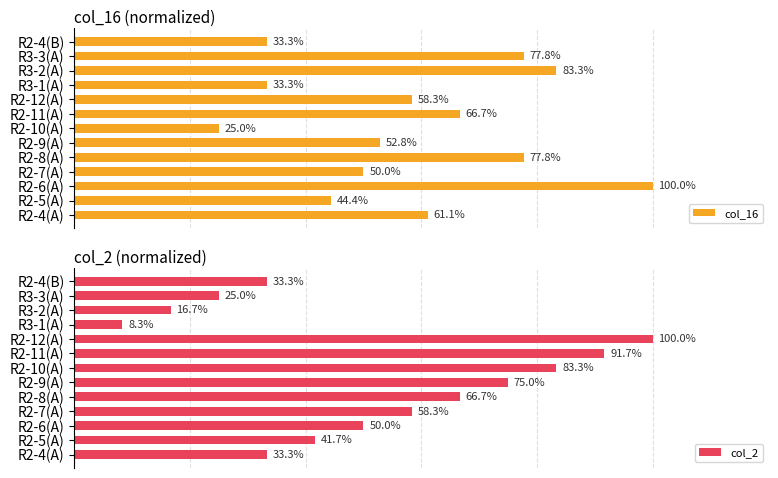

How many groups of bars are there?

13